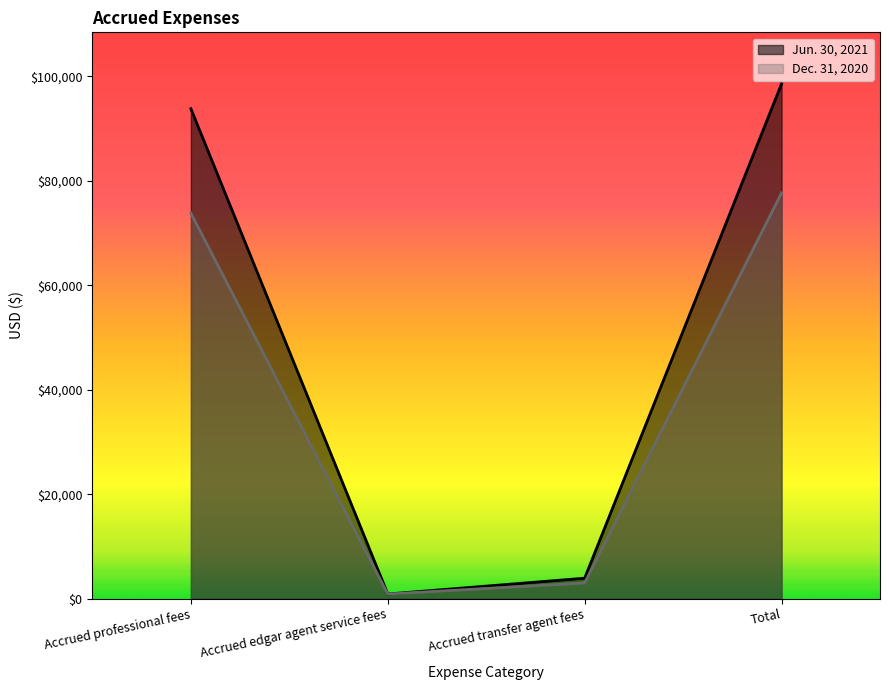

What position from the right is Total?

1